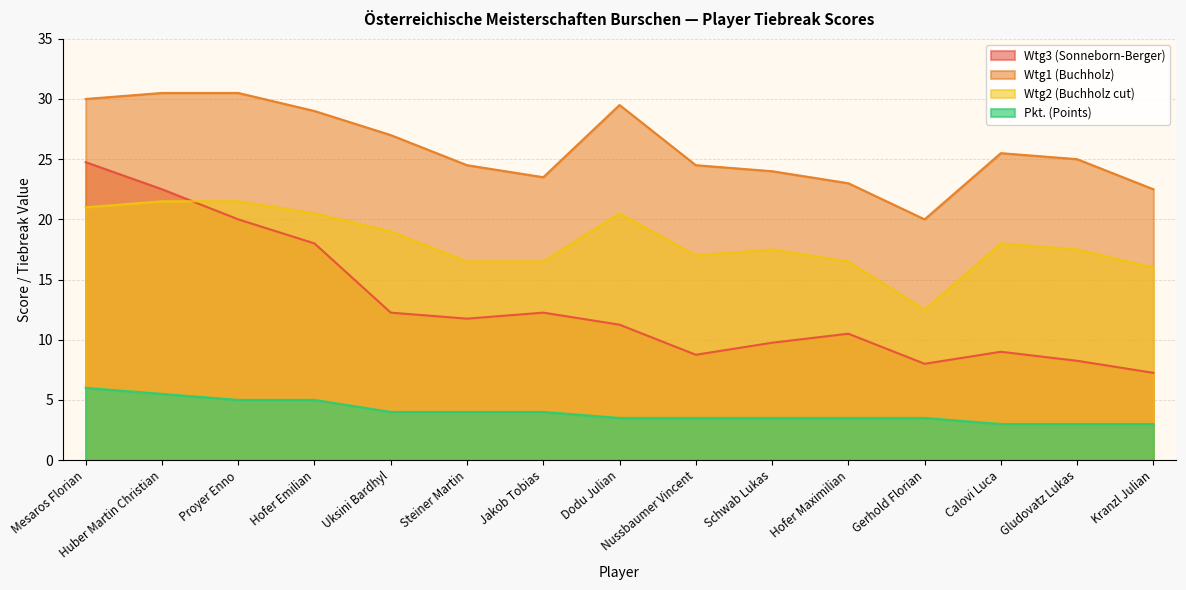

What is the difference between the second highest and second lowest values in the Pkt. (Points) series?

2.5